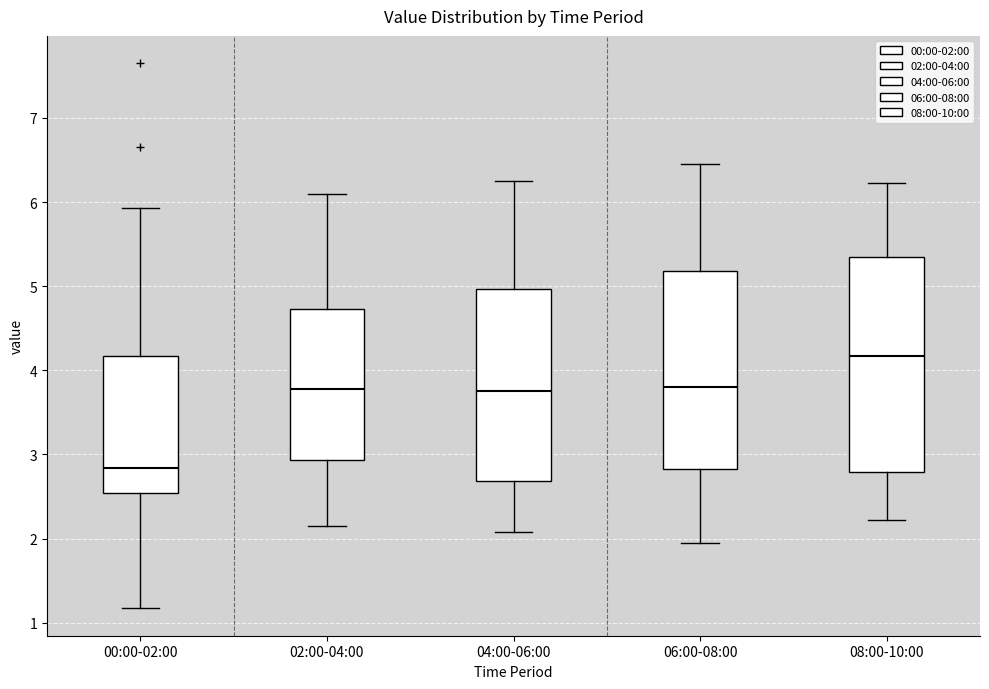

Reading left to right, transcribe this box plot: for each box, give where its median line is, the range the box spans, and where its two whiskers end, as read against the y-axis. The values are not printed on the chart, so give them approximately, as read against the axis.

00:00-02:00: median 2.8, box 2.5 to 4.2, whiskers 1.2 to 5.9
02:00-04:00: median 3.8, box 2.9 to 4.7, whiskers 2.2 to 6.1
04:00-06:00: median 3.8, box 2.7 to 5.0, whiskers 2.1 to 6.3
06:00-08:00: median 3.8, box 2.8 to 5.2, whiskers 2.0 to 6.5
08:00-10:00: median 4.2, box 2.8 to 5.3, whiskers 2.2 to 6.2